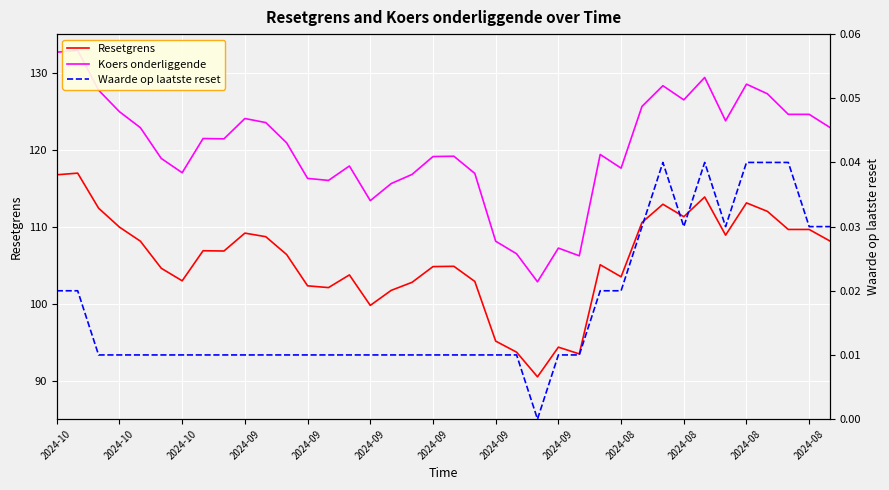

True or false: Resetgrens and Waarde op laatste reset cross at least once.

False